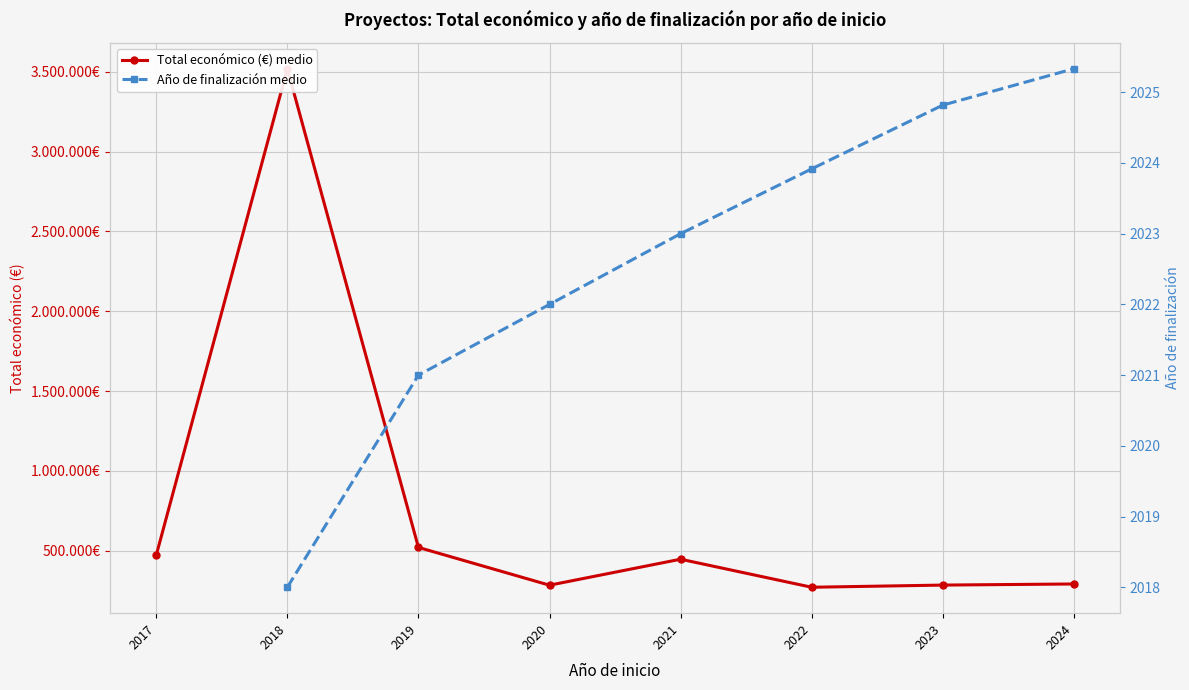

What is the value of the Total económico (€) medio point at the 7th from the left?

285500.6